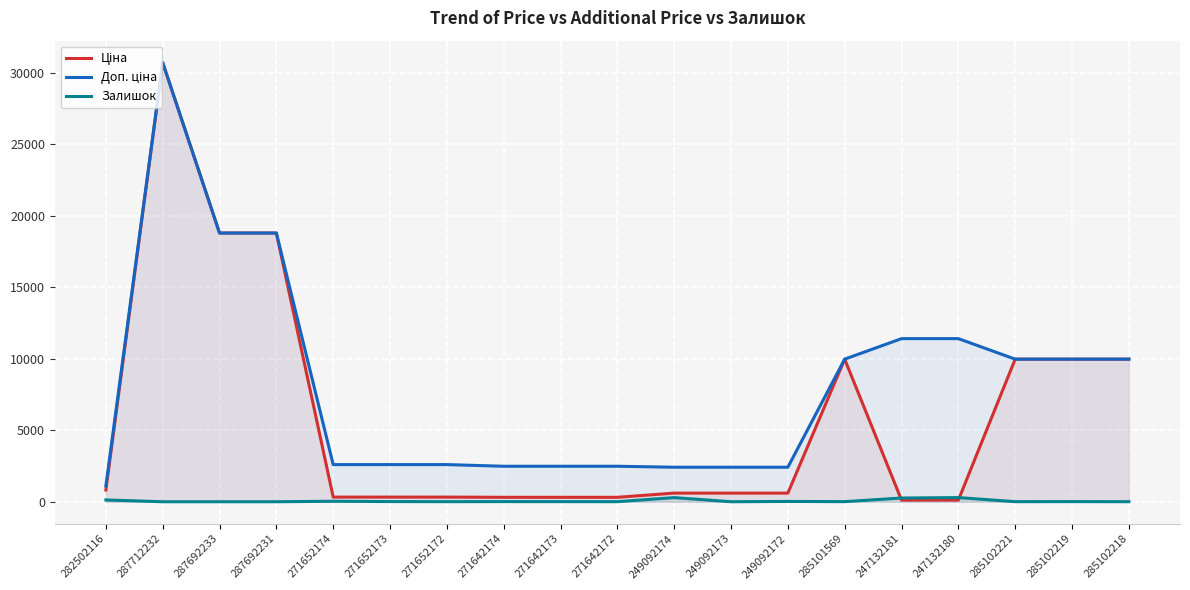

True or false: Залишок has a value of -157.5 at 287692233.

False